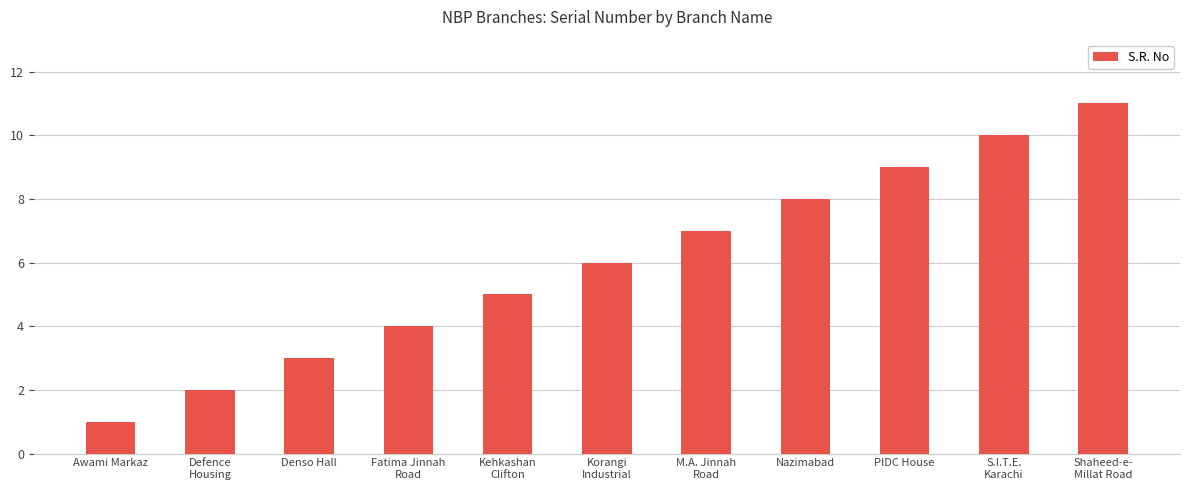

How many data points are less than 6?

5